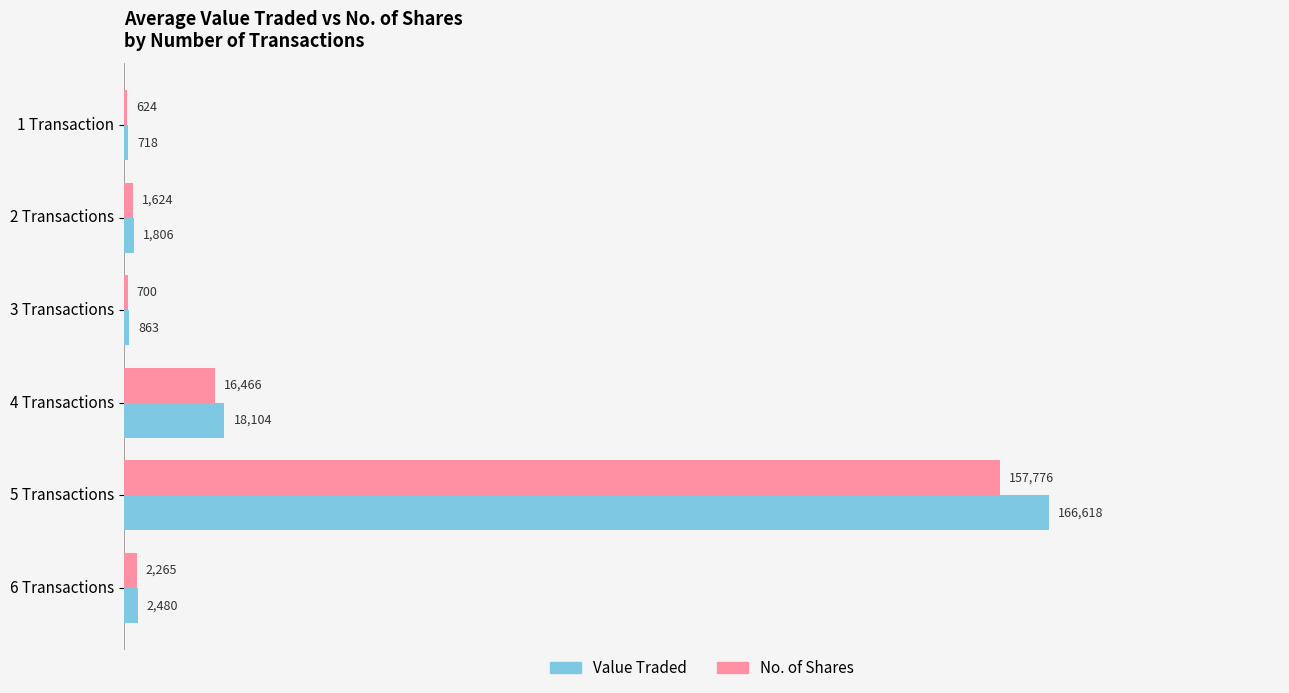

What value does the Value Traded series have at 6 Transactions?

2479.7